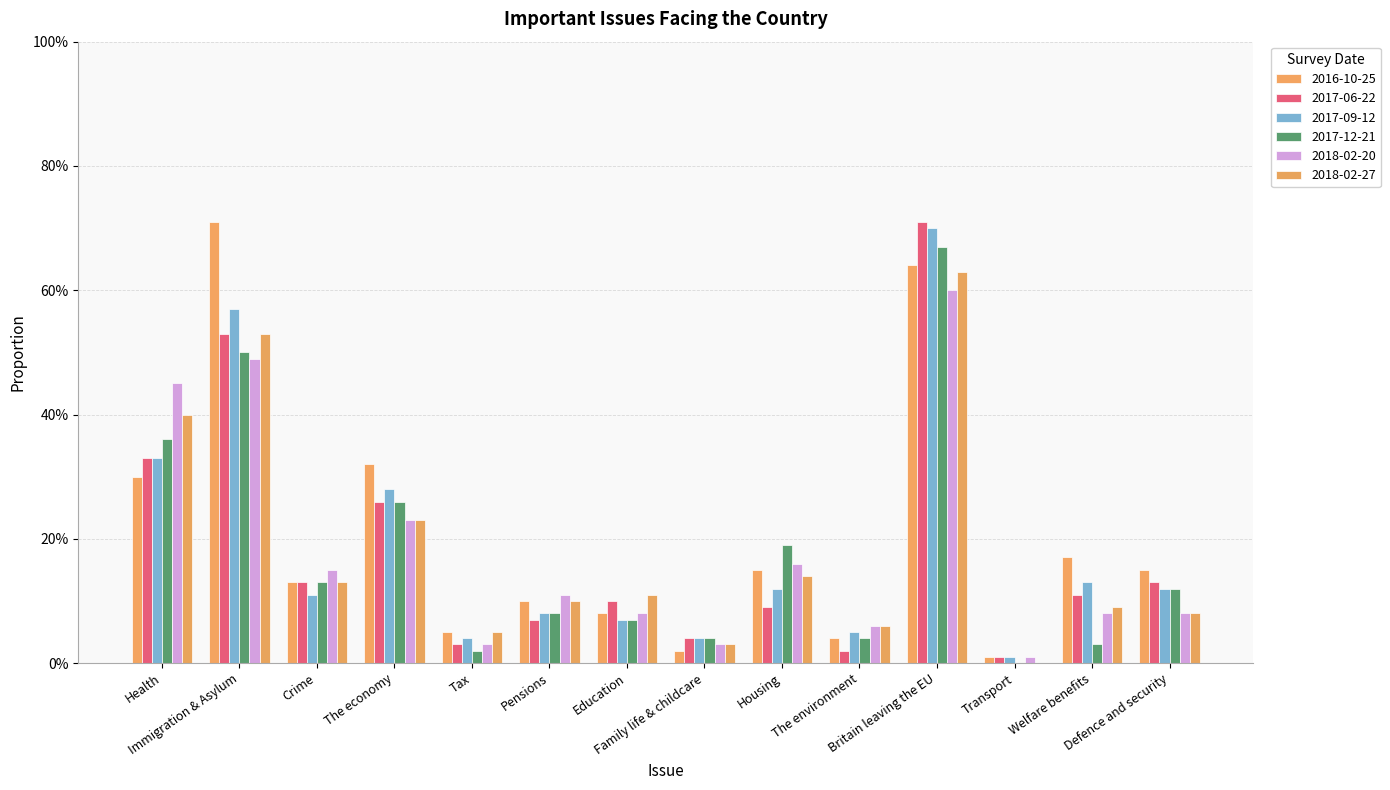

Are the bars horizontal?

No